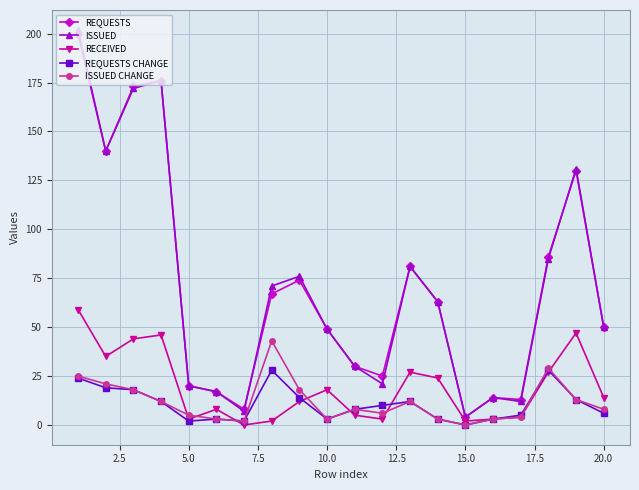

Which series has the widest spread of values?

ISSUED